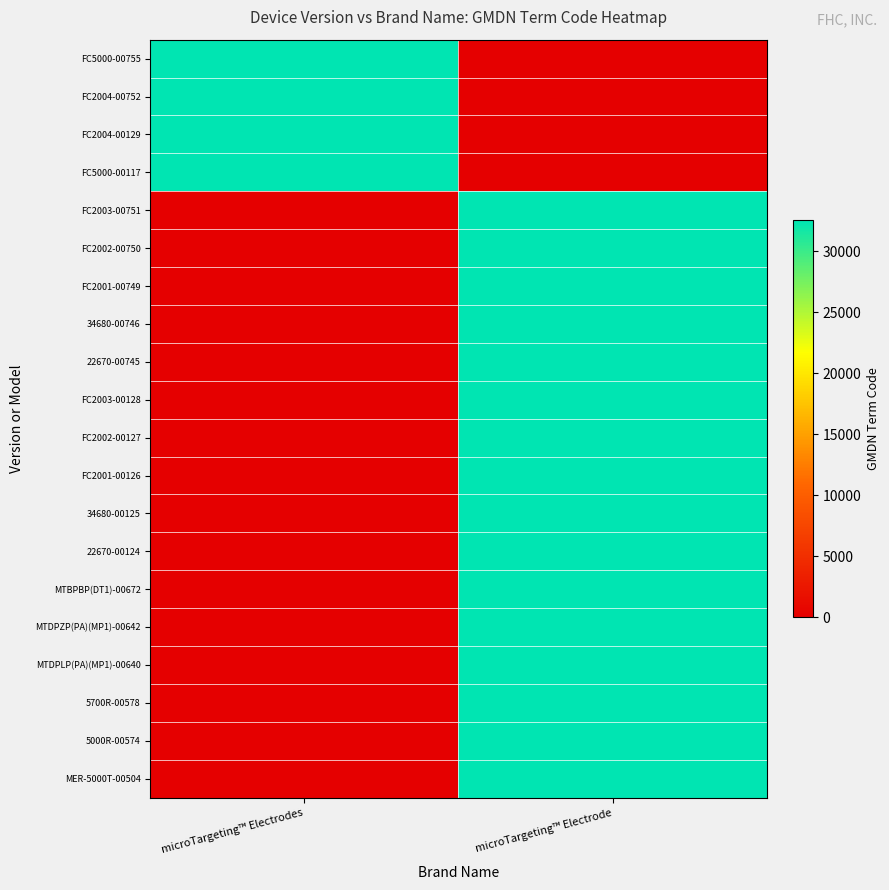

Reading left to right, transcribe all the data shown in this chart.

FC5000-00755: microTargeting™ Electrodes=32556	microTargeting™ Electrode=0
FC2004-00752: microTargeting™ Electrodes=32556	microTargeting™ Electrode=0
FC2004-00129: microTargeting™ Electrodes=32556	microTargeting™ Electrode=0
FC5000-00117: microTargeting™ Electrodes=32556	microTargeting™ Electrode=0
FC2003-00751: microTargeting™ Electrodes=0	microTargeting™ Electrode=32556
FC2002-00750: microTargeting™ Electrodes=0	microTargeting™ Electrode=32556
FC2001-00749: microTargeting™ Electrodes=0	microTargeting™ Electrode=32556
34680-00746: microTargeting™ Electrodes=0	microTargeting™ Electrode=32556
22670-00745: microTargeting™ Electrodes=0	microTargeting™ Electrode=32556
FC2003-00128: microTargeting™ Electrodes=0	microTargeting™ Electrode=32556
FC2002-00127: microTargeting™ Electrodes=0	microTargeting™ Electrode=32556
FC2001-00126: microTargeting™ Electrodes=0	microTargeting™ Electrode=32556
34680-00125: microTargeting™ Electrodes=0	microTargeting™ Electrode=32556
22670-00124: microTargeting™ Electrodes=0	microTargeting™ Electrode=32556
MTBPBP(DT1)-00672: microTargeting™ Electrodes=0	microTargeting™ Electrode=32556
MTDPZP(PA)(MP1)-00642: microTargeting™ Electrodes=0	microTargeting™ Electrode=32556
MTDPLP(PA)(MP1)-00640: microTargeting™ Electrodes=0	microTargeting™ Electrode=32556
5700R-00578: microTargeting™ Electrodes=0	microTargeting™ Electrode=32556
5000R-00574: microTargeting™ Electrodes=0	microTargeting™ Electrode=32556
MER-5000T-00504: microTargeting™ Electrodes=0	microTargeting™ Electrode=32556